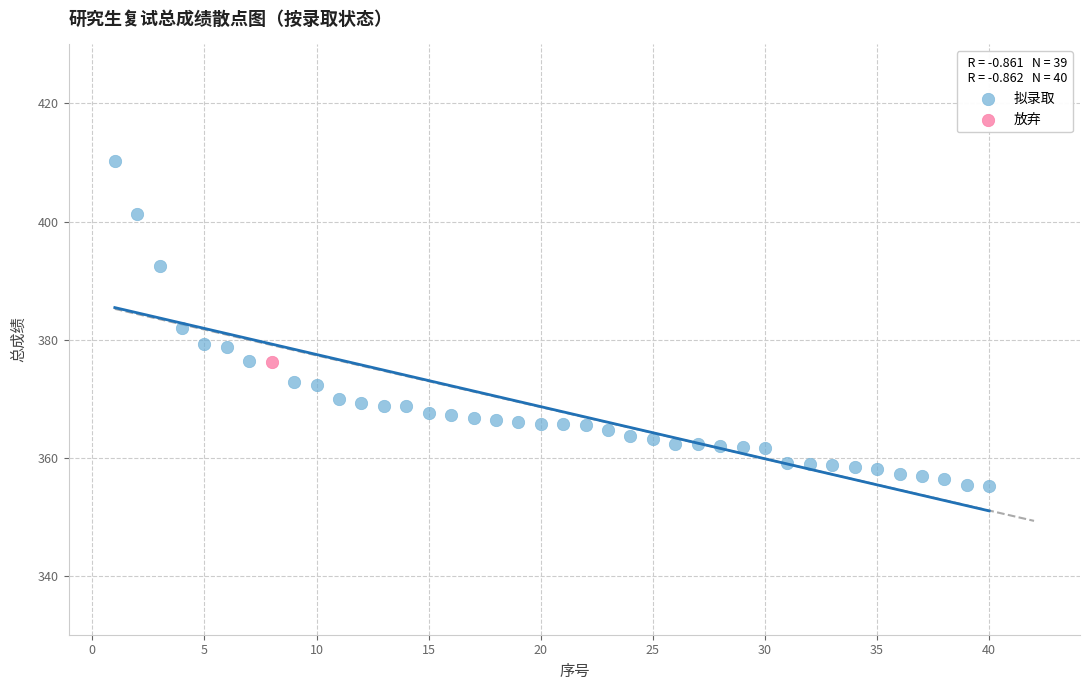

What are all the series names shown in the legend?

拟录取, 放弃